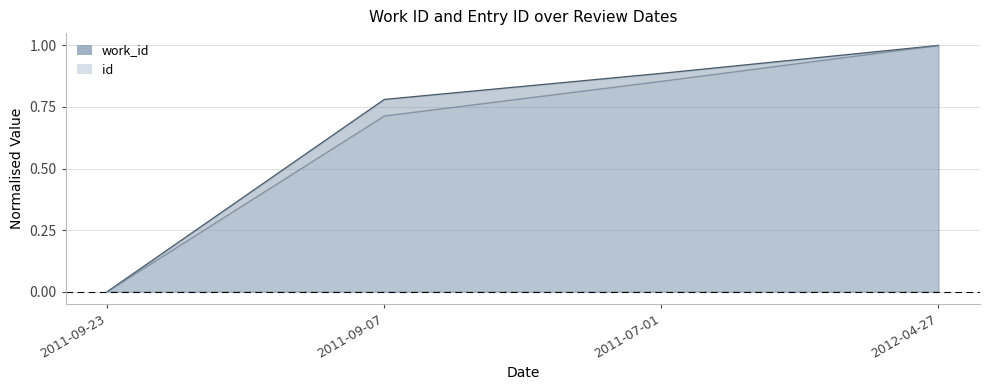

Which series has the widest spread of values?

work_id